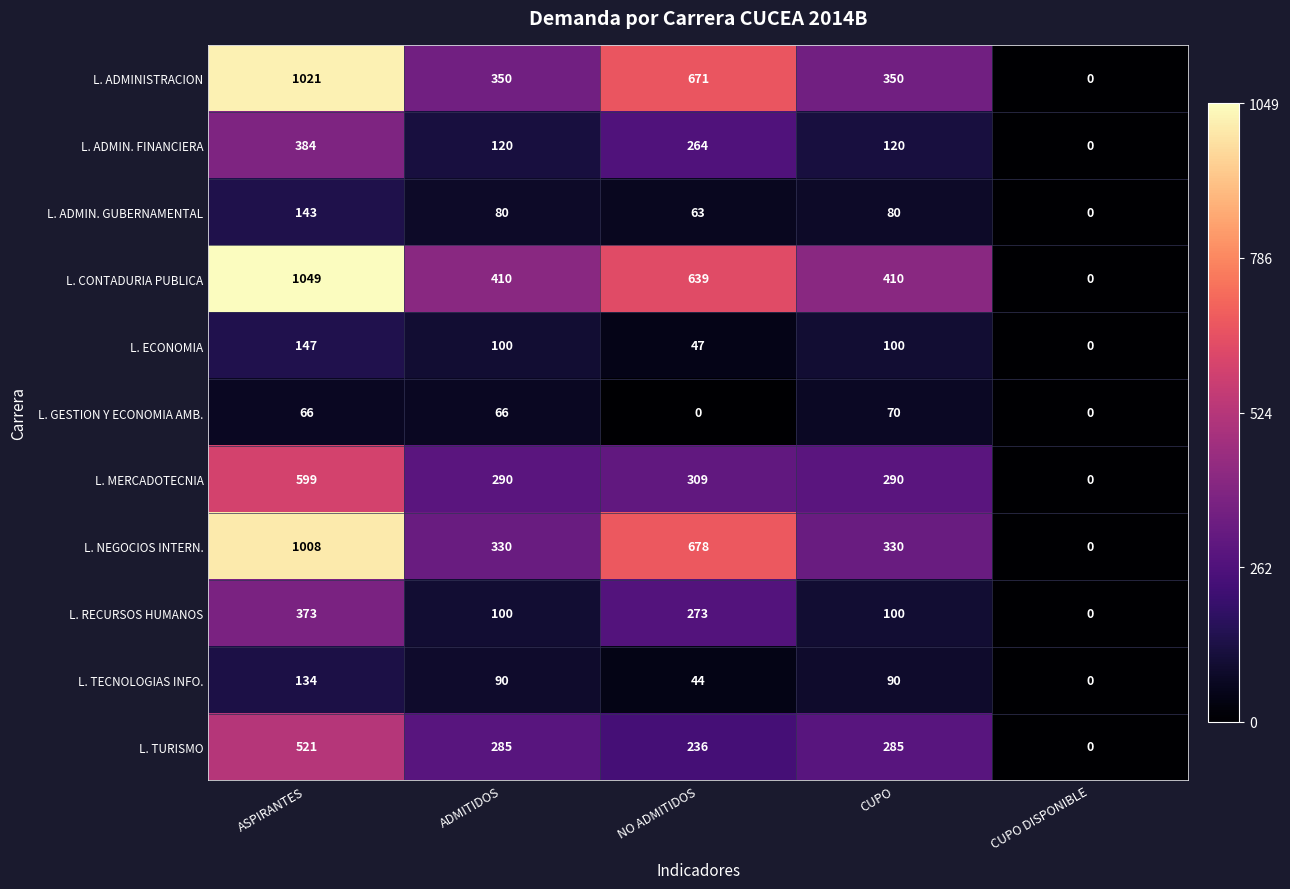

Between ADMITIDOS and NO ADMITIDOS, which series saw the biggest shift?

L. NEGOCIOS INTERN.